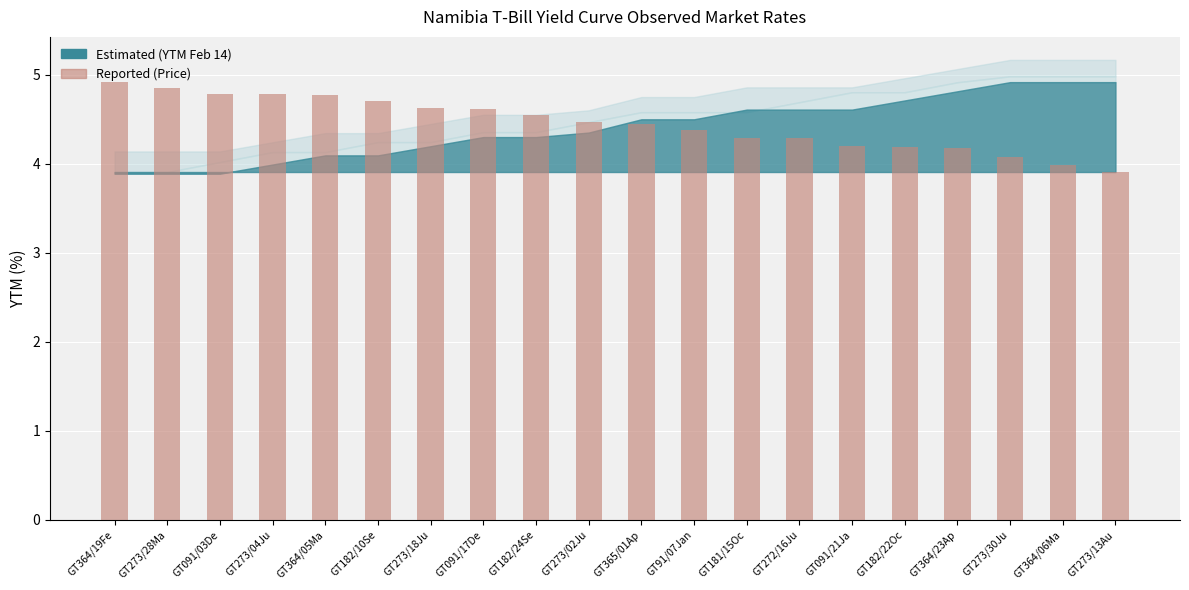

The chart shows a value of 2.8 at GT273/02Ju. True or false?

False